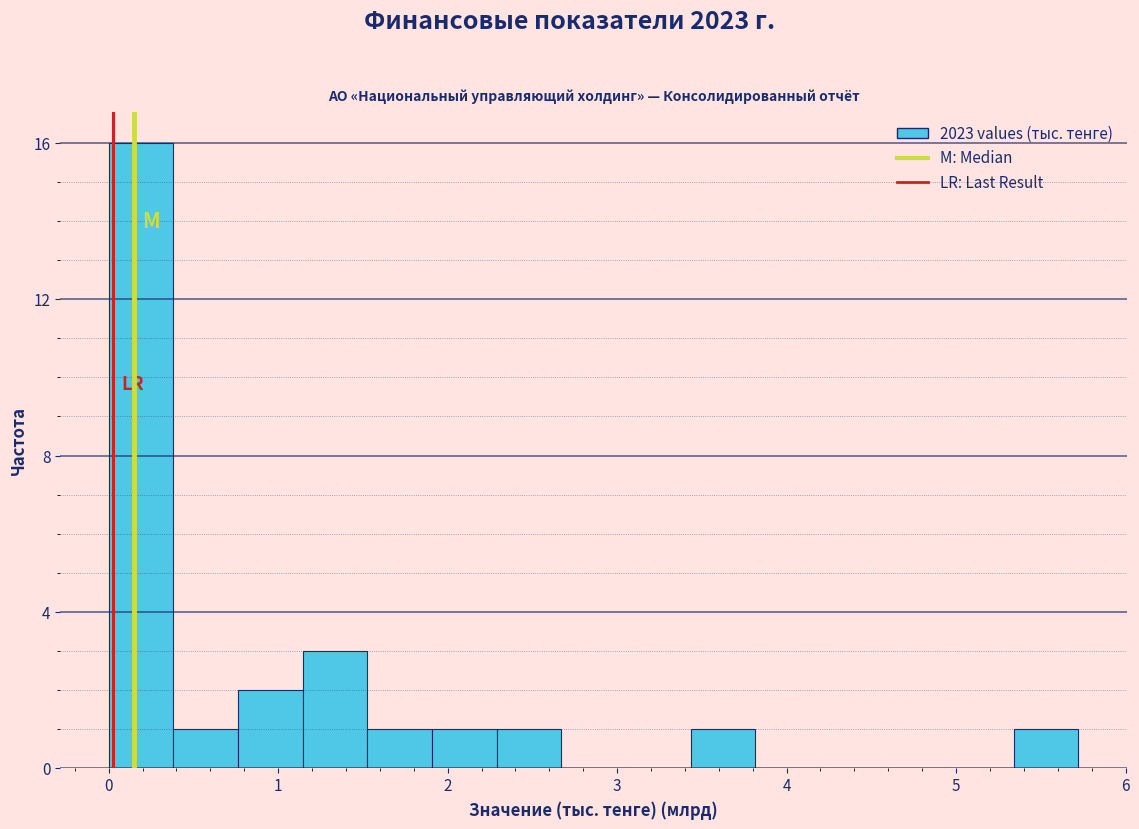

Around what value on the x-axis is the tallest bar? Give the approximate position of its centre, as read against the axis.

0.2